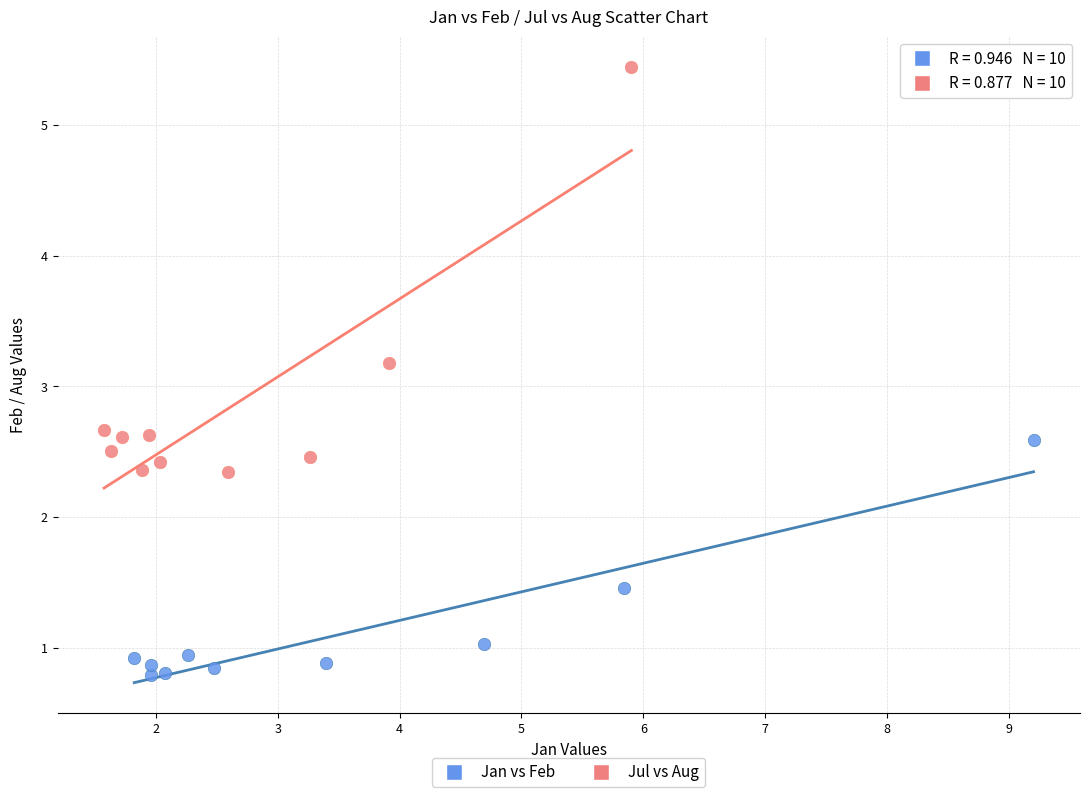

Which series has the largest Y range (max minus min)?

Jul vs Aug